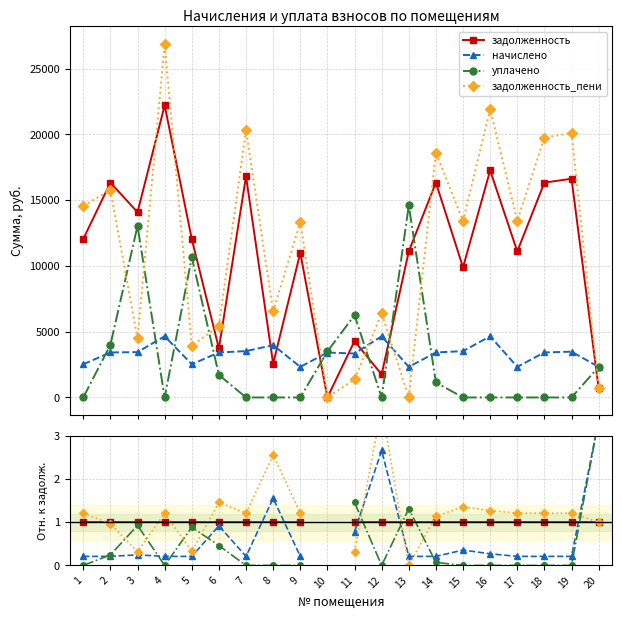

What is the difference between the highest and lowest values at 20?

2.4